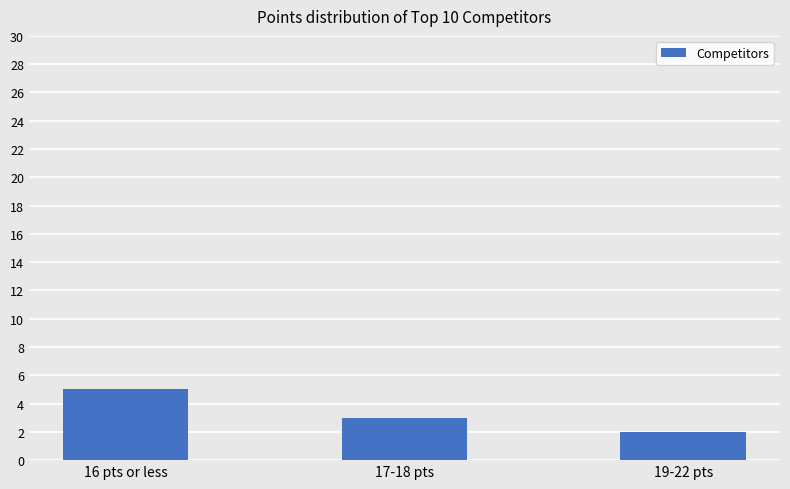

Which category has the highest value across all series?

16 pts or less